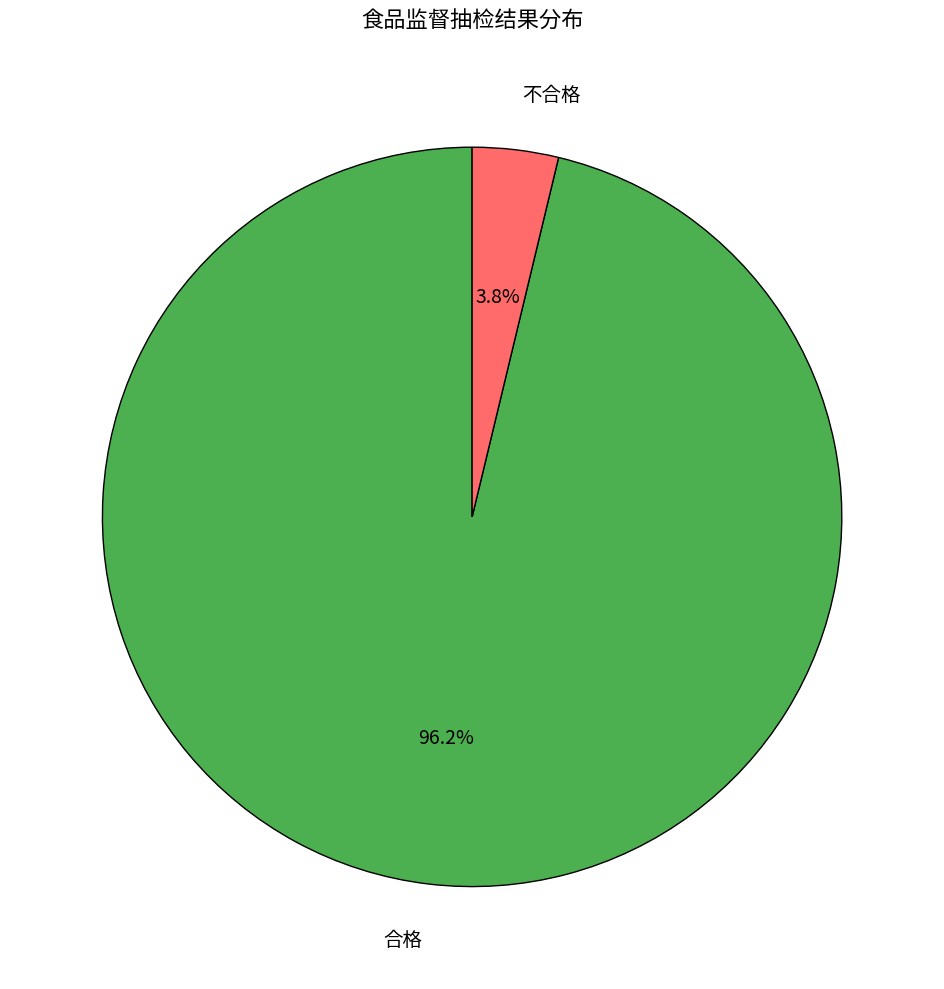

Does 合格 represent more than half of the total?

Yes